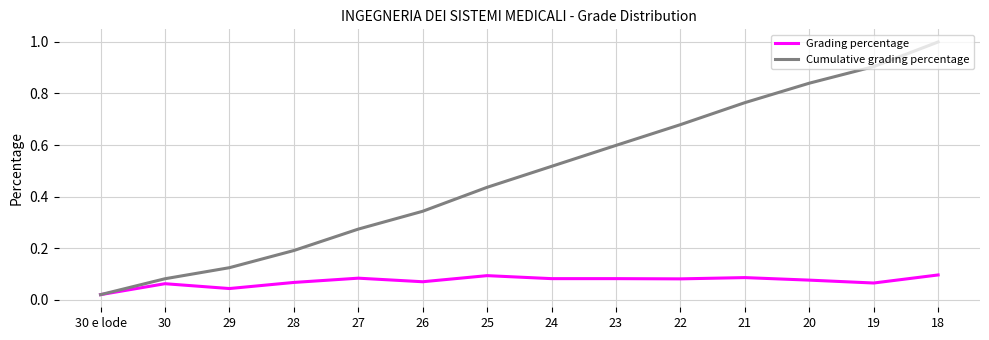

At which label is Grading percentage closest to 0?

30 e lode